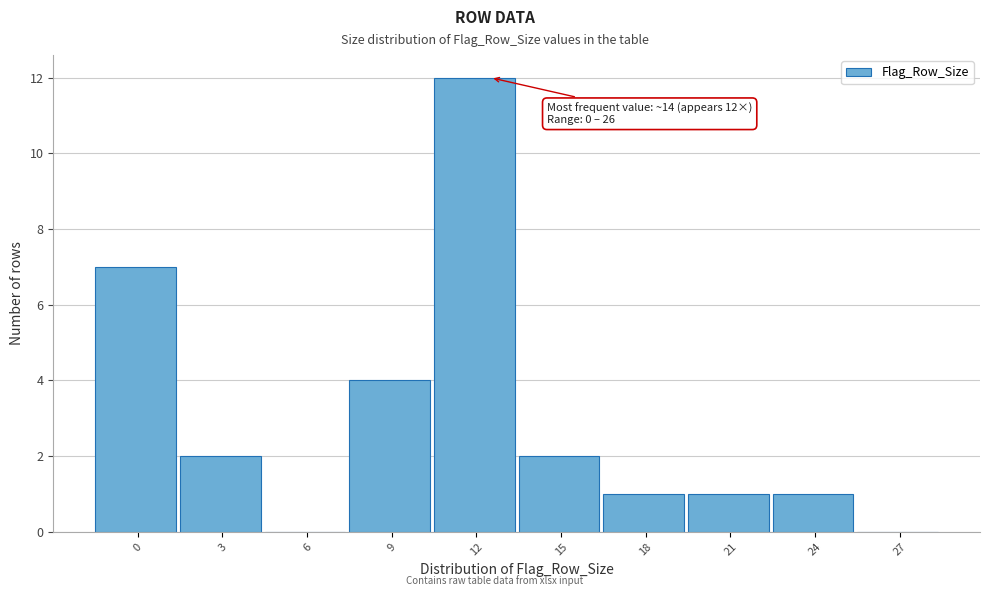

Reading left to right, list all the values displayed in this chart.

0=7	3=2	6=0	9=4	12=12	15=2	18=1	21=1	24=1	27=0